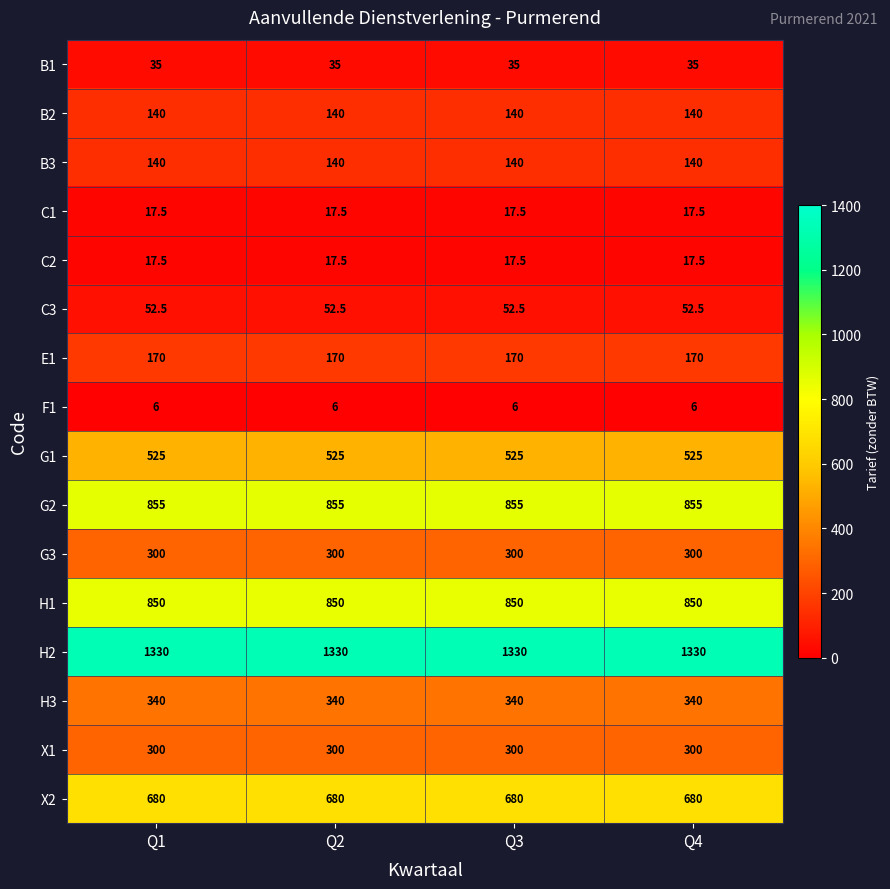

Which series has the largest total across all categories?

H2